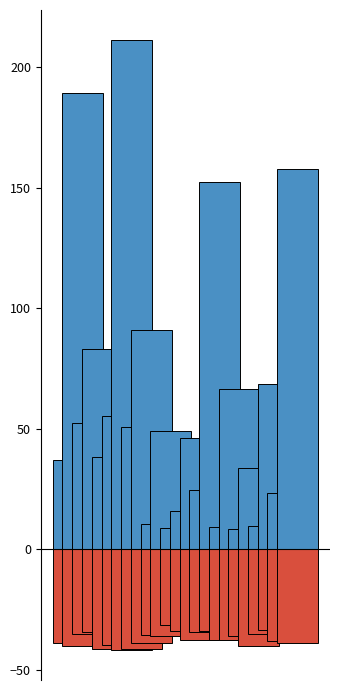

The value of SO2 (mg/m3) at 12~13 is 15.9. True or false?

True